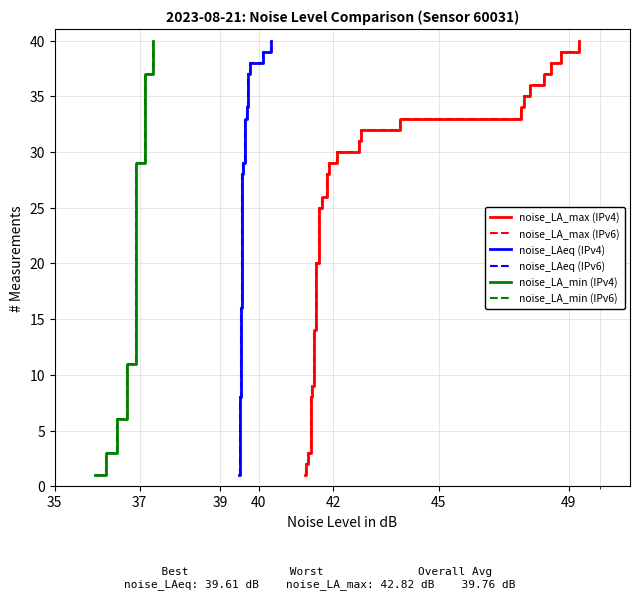

What is the label of the 3rd point from the left?

39